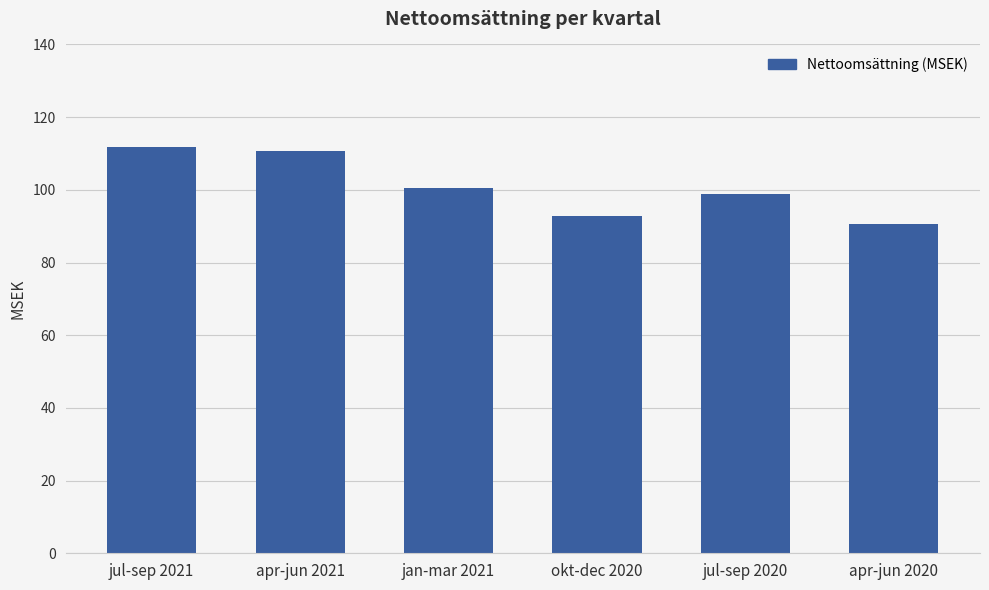

Approximately how many times larger is the value at apr-jun 2021 compared to okt-dec 2020?

1.2